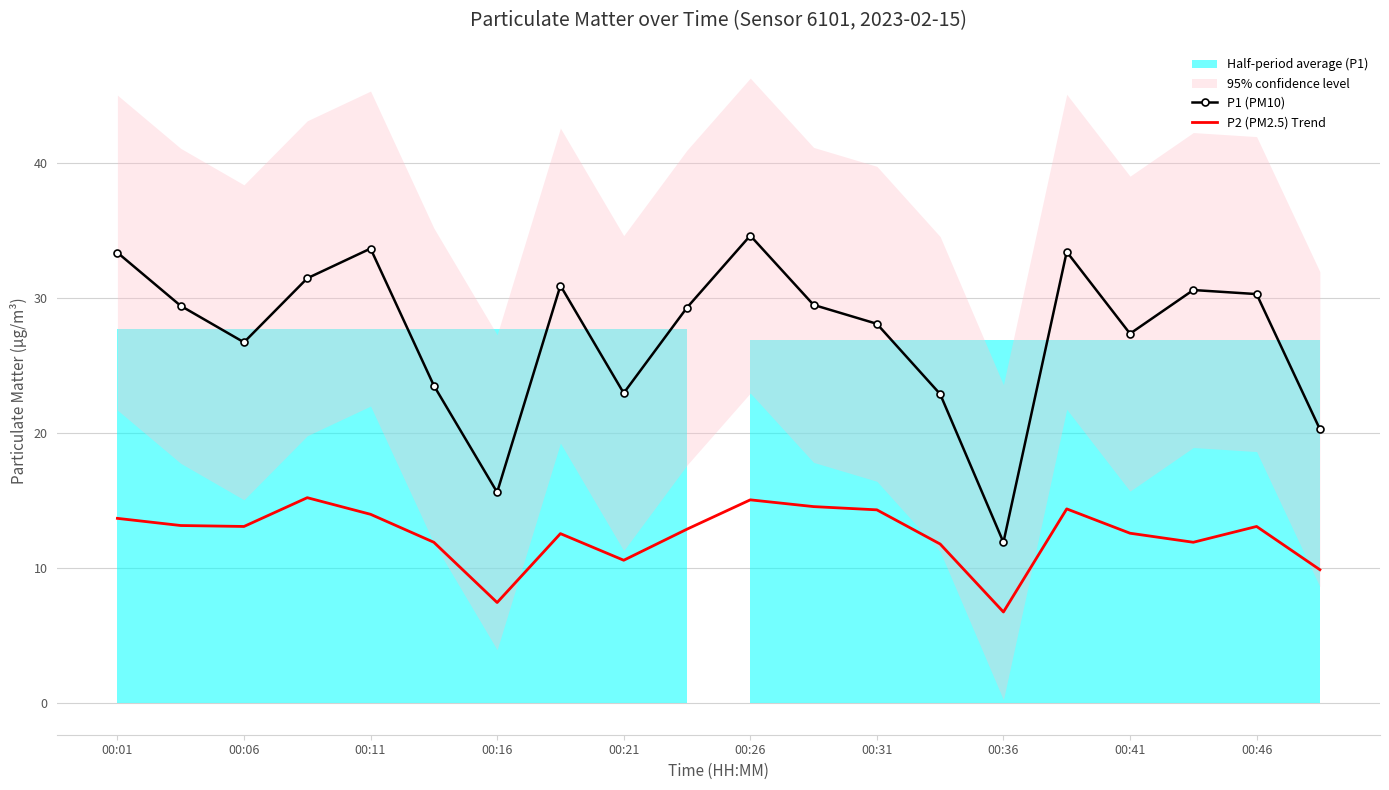

Which category has the lowest value in the P1 (PM10) series?

00:36